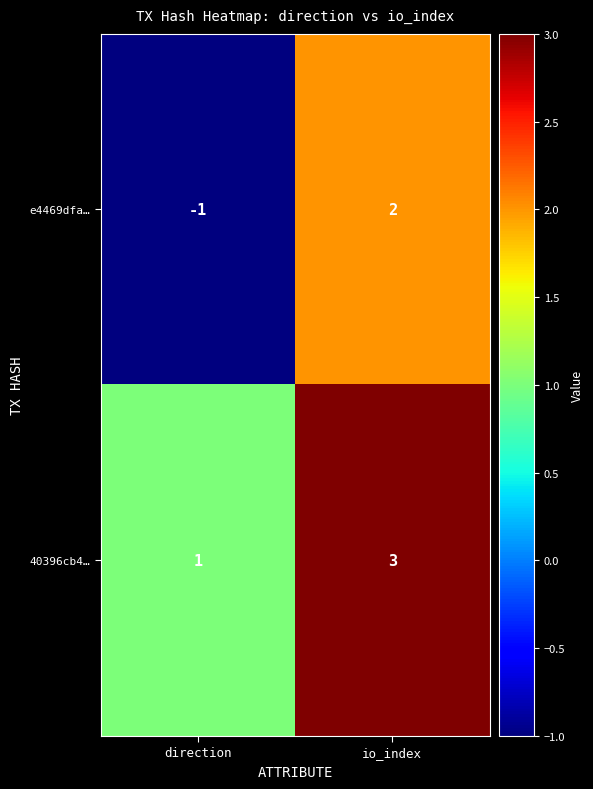

Is it true that 40396cb4… equals 3 at io_index?

True